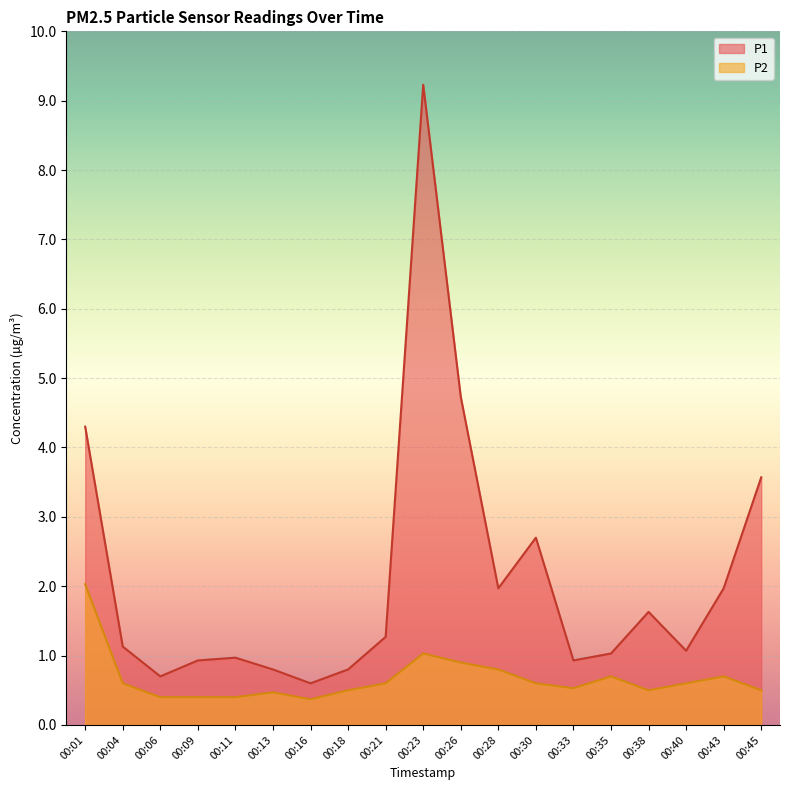

What is the value of the P2 point at the 4th from the left?

0.4